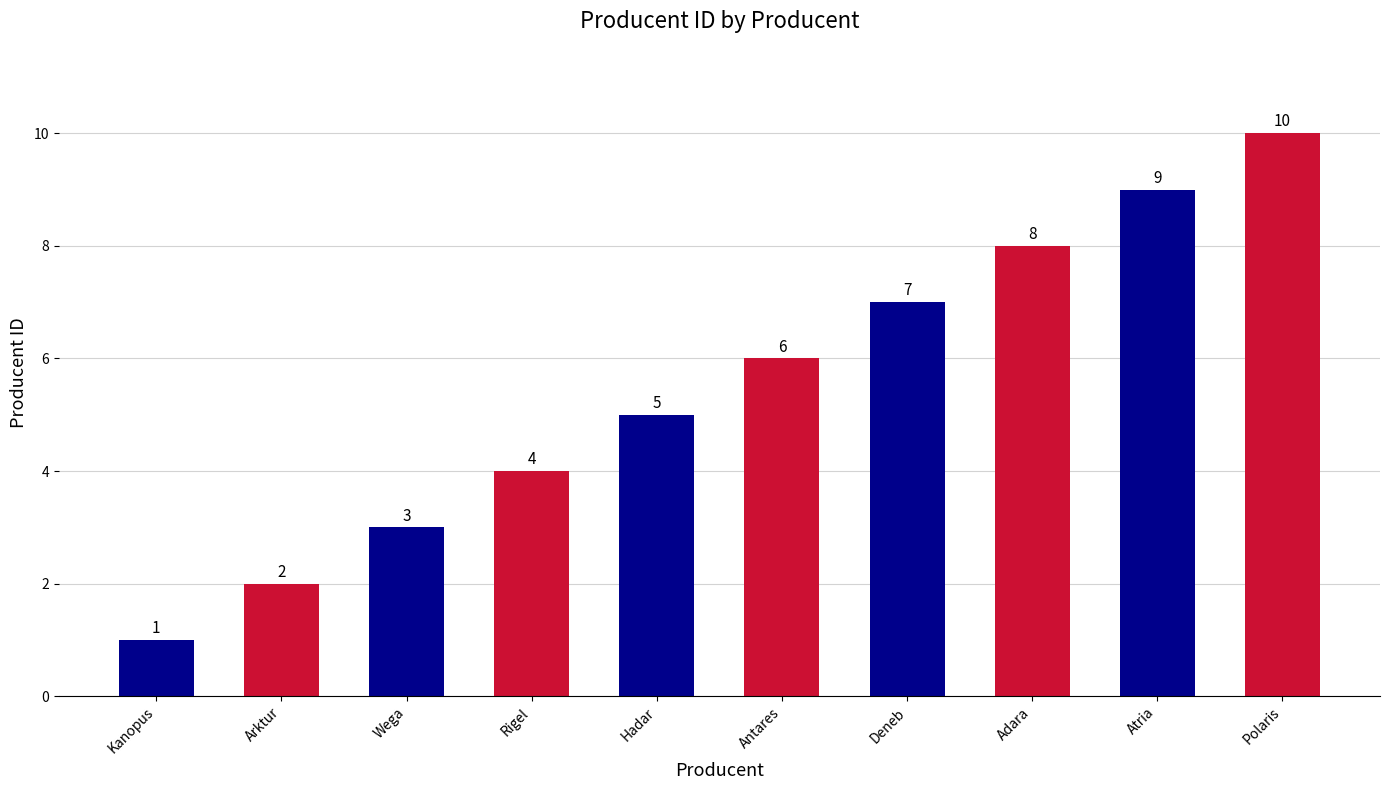

What position from the right is Antares?

5